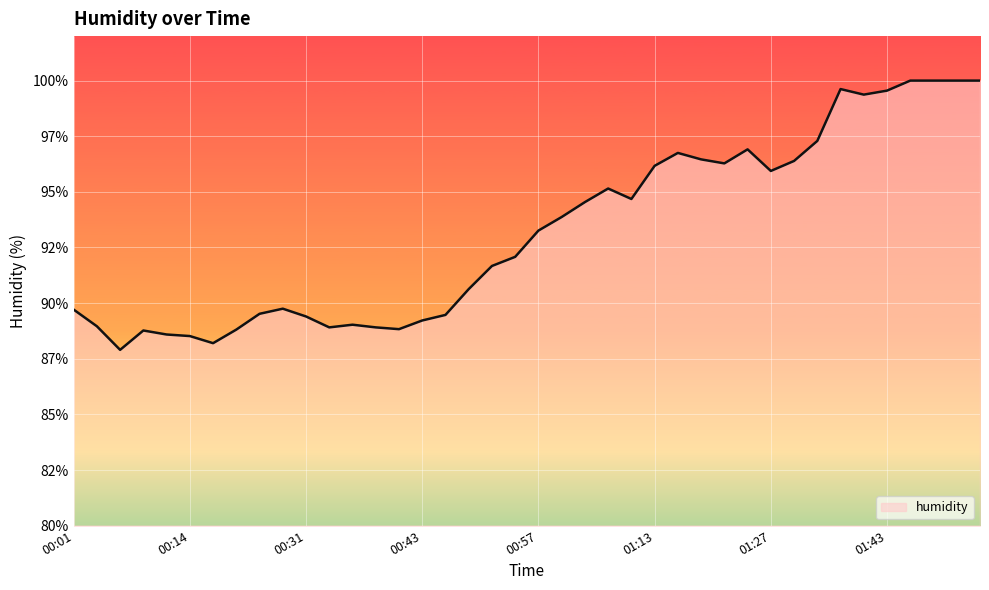

What is the difference between the maximum and minimum values?

12.1